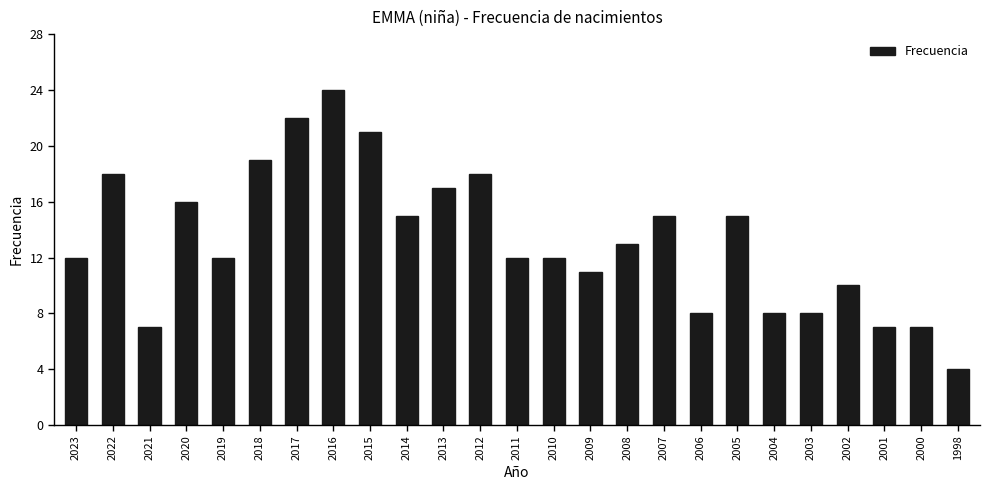

Read the value at 2021.

7